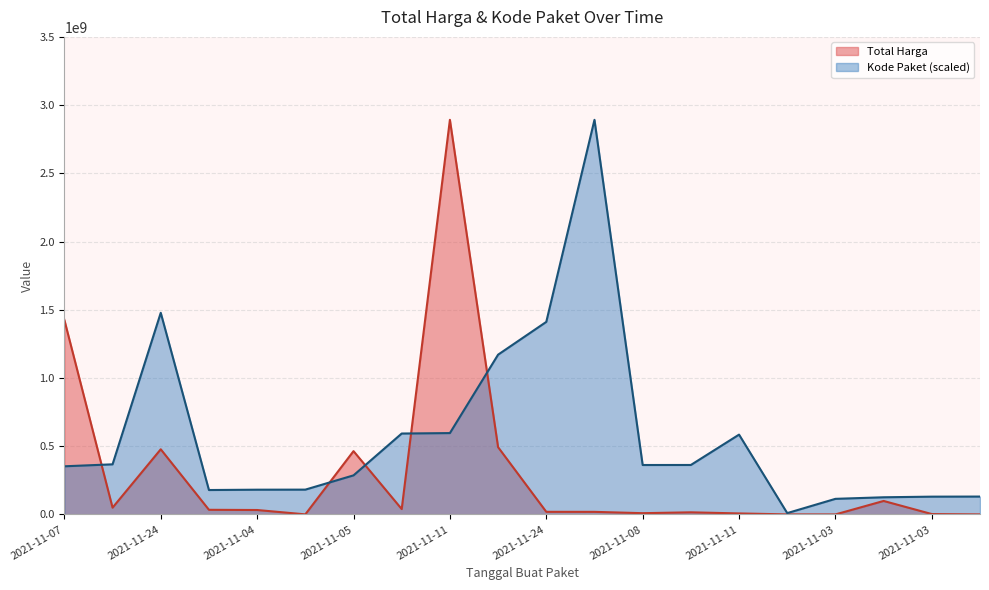

Reading right to left, what are all the values shown in this chart?

Total Harga: 265000.0	2772000.0	98772570.0	78000.0	333600.0	7401240.0	15513960.0	9180000.0	18900000.0	19175000.0	493000000.0	2892122000.0	39440000.0	464002100.0	577875.0	32441200.0	34000000.0	477600000.0	49730040.0	1425867900.0
Kode Paket: 131017682.6	130346442.5	125794595.4	114299608.2	9732981.9	585048701.0	362532598.3	362301859.5	2892122000.0	1411261394.6	1171020357.2	596250020.7	593019677.6	286367820.0	181822169.9	181360692.3	178927446.8	1477840024.8	367273231.7	352883521.5